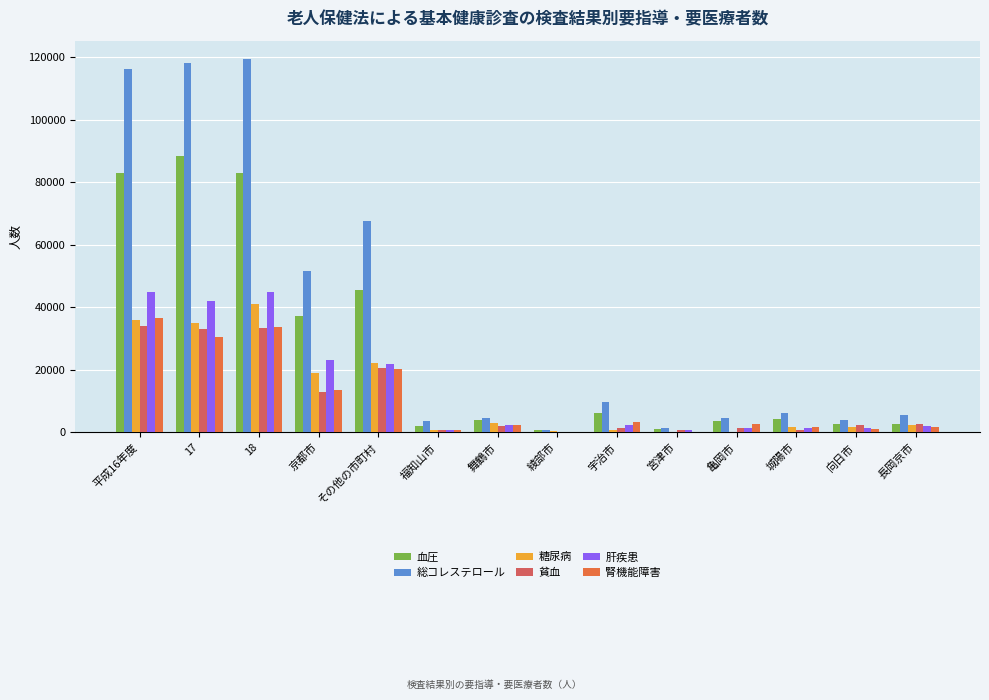

Between 17 and 城陽市, which series saw the biggest shift?

総コレステロール